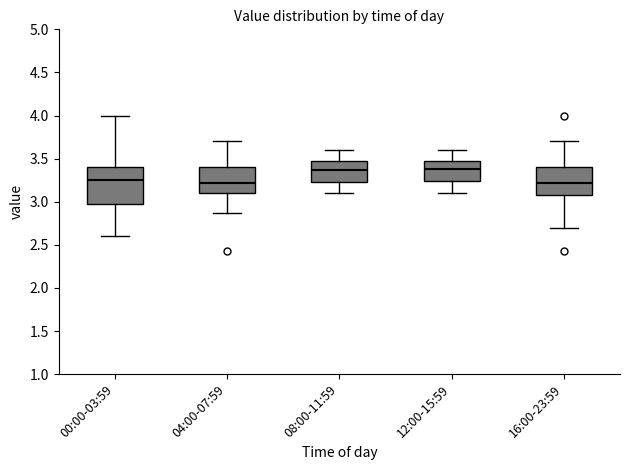

Reading left to right, transcribe this box plot: for each box, give where its median line is, the range the box spans, and where its two whiskers end, as read against the y-axis. The values are not printed on the chart, so give them approximately, as read against the axis.

00:00-03:59: median 3.25, box 2.95 to 3.40, whiskers 2.60 to 4.00
04:00-07:59: median 3.20, box 3.10 to 3.40, whiskers 2.85 to 3.70
08:00-11:59: median 3.35, box 3.25 to 3.45, whiskers 3.10 to 3.60
12:00-15:59: median 3.40, box 3.25 to 3.45, whiskers 3.10 to 3.60
16:00-23:59: median 3.20, box 3.10 to 3.40, whiskers 2.70 to 3.70